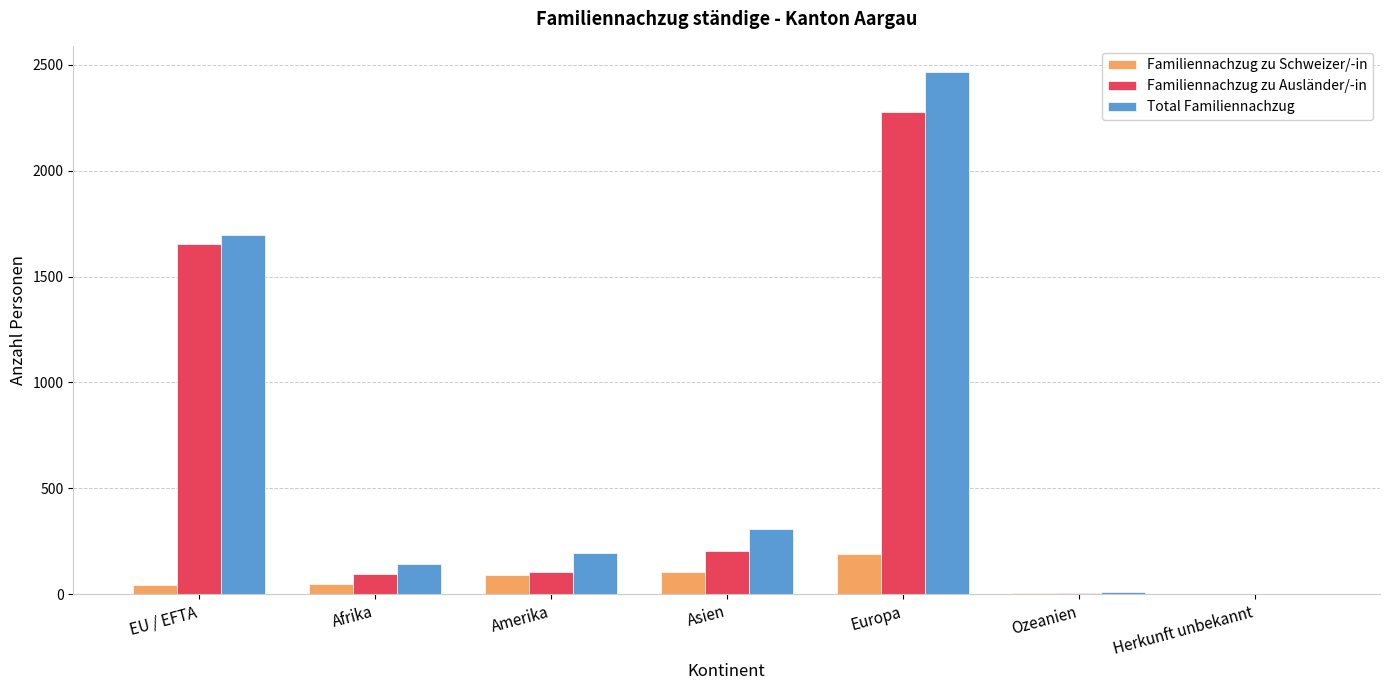

The value of Familiennachzug zu Ausländer/-in at Europa is 1453. True or false?

False